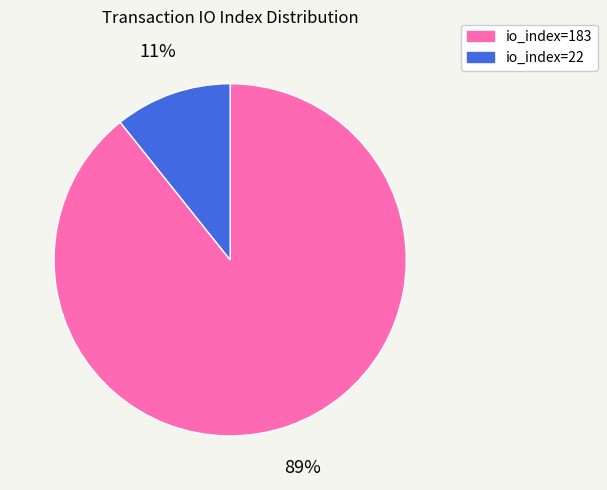

Count the number of slices in the pie.

2